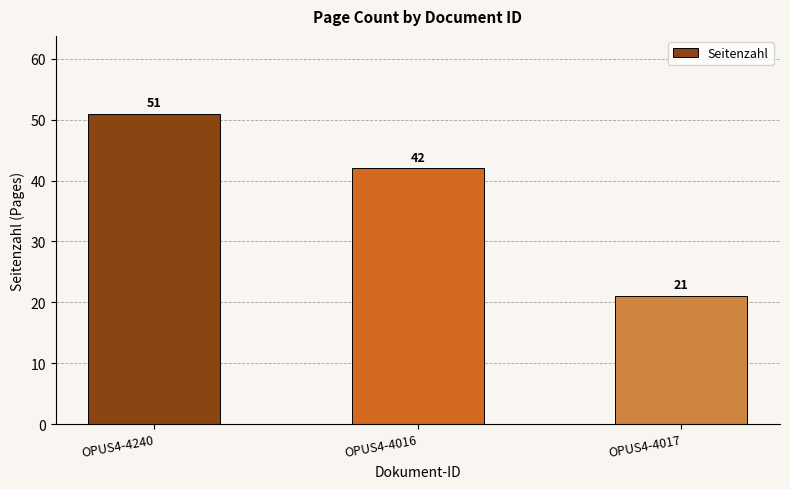

What is the approximate value at OPUS4-4240, to the nearest 5?

50